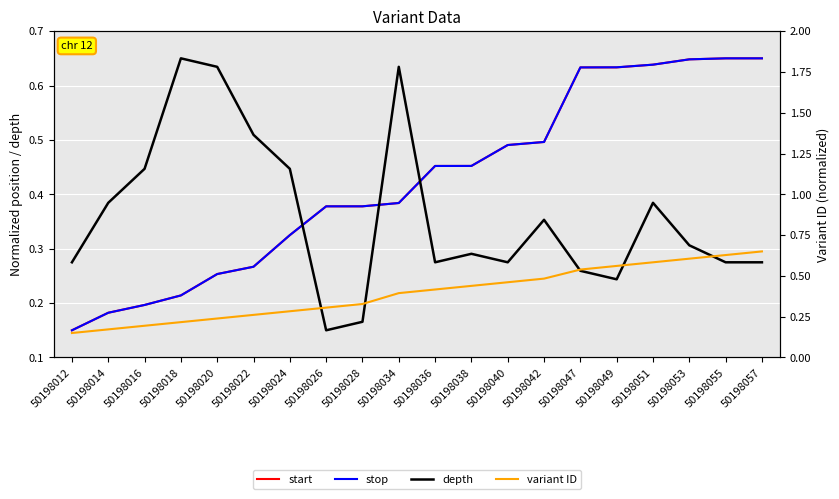

True or false: stop has a value of 1.1 at 50198049.

False